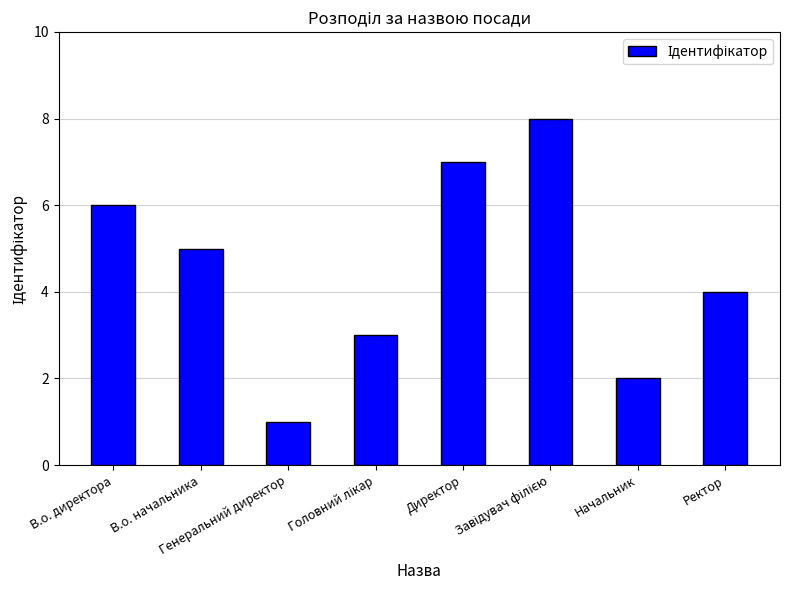

What is the greatest value displayed?

8